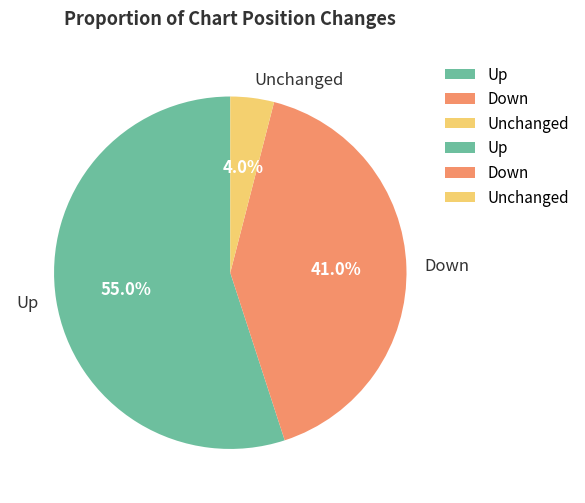

How many slices are in this pie chart?

3